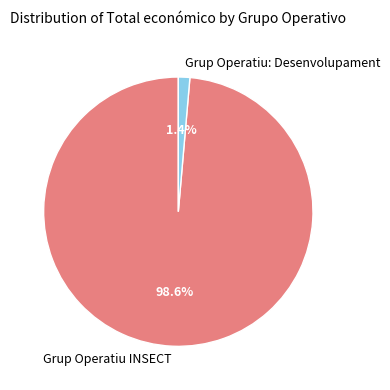

Count the number of slices in the pie.

2